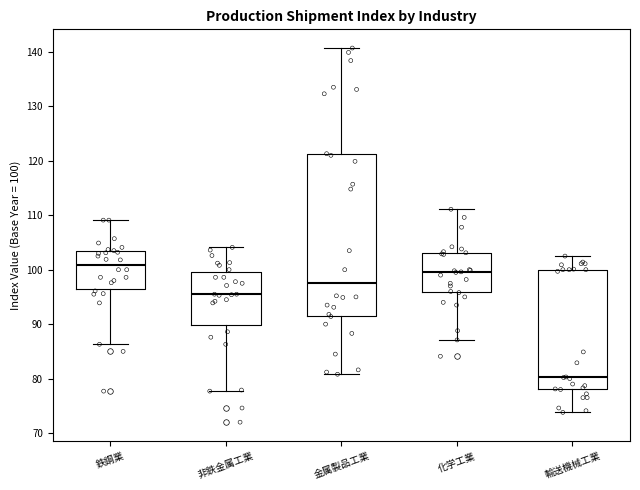

Where is the upper edge of the box for 化学工業 on the y-axis? The values are not printed on the chart, so give them approximately, as read against the axis.

103